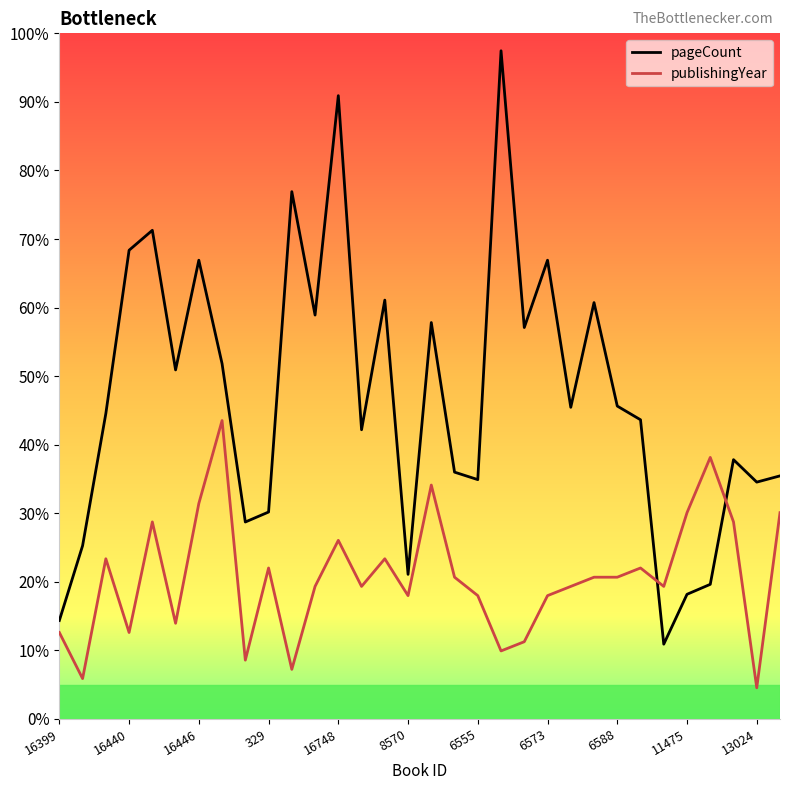

What are all the series names shown in the legend?

pageCount, publishingYear